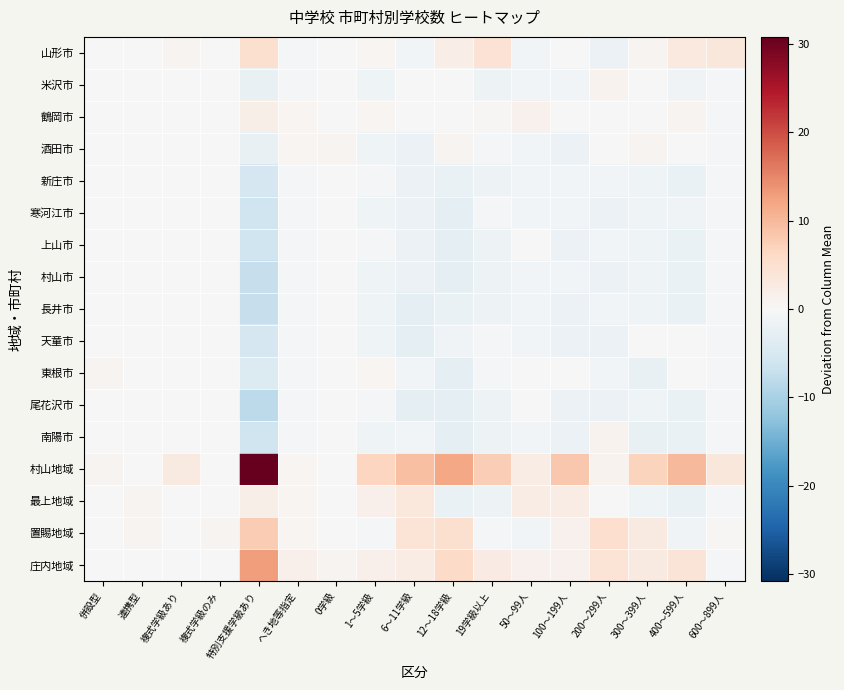

Which category has the highest value across all series?

特別支援学級あり